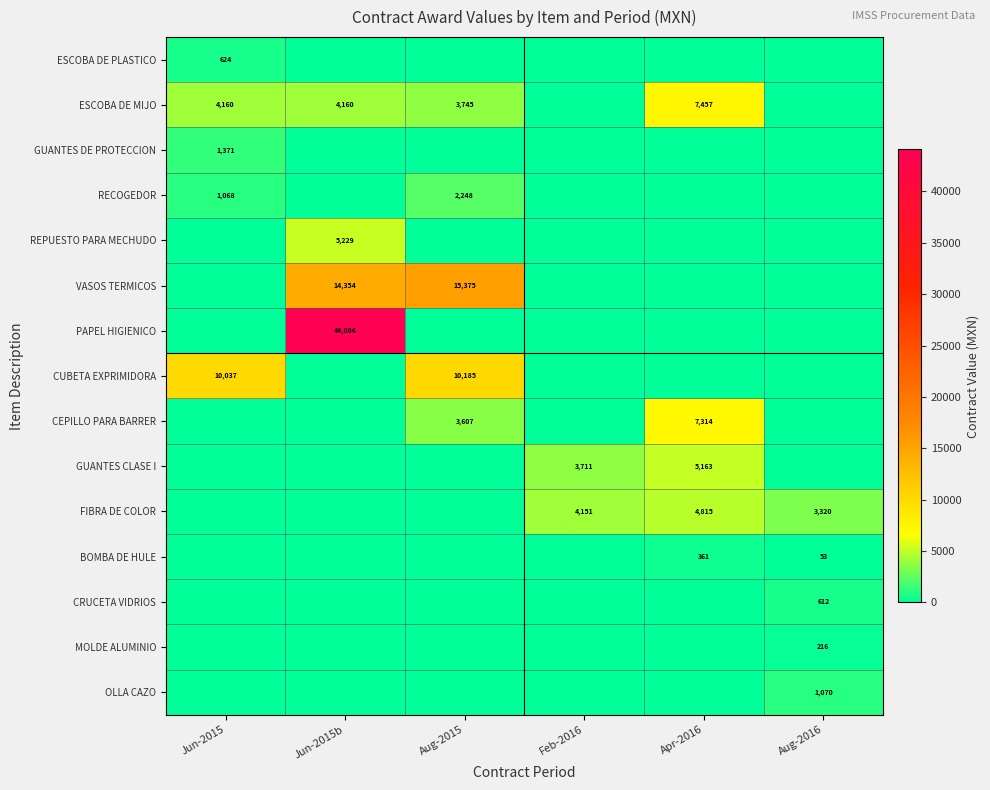

The VASOS TERMICOS series shows 14354 at Jun-2015b. True or false?

True